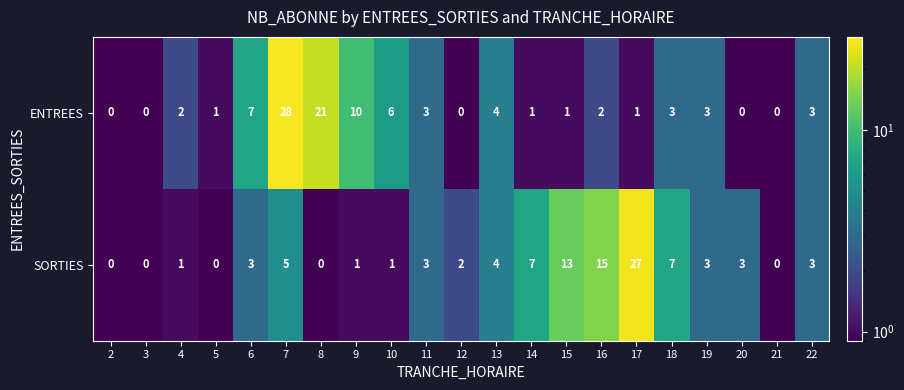

What is the total value across all series at 4?

3